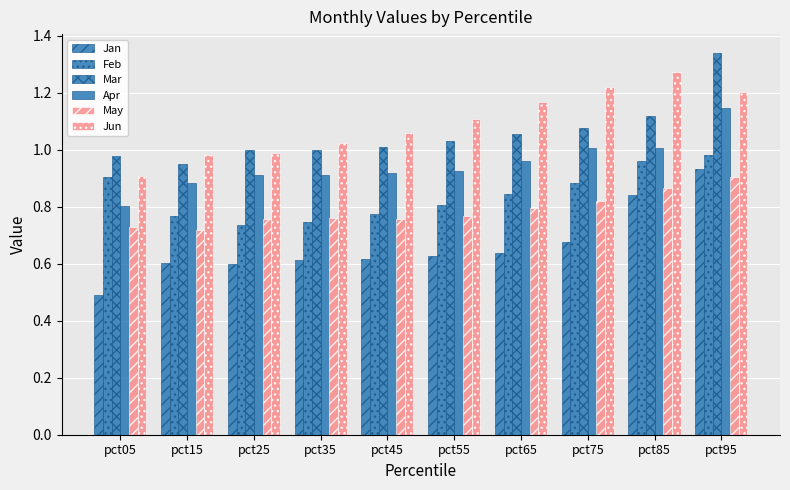

Does the chart contain stacked bars?

No